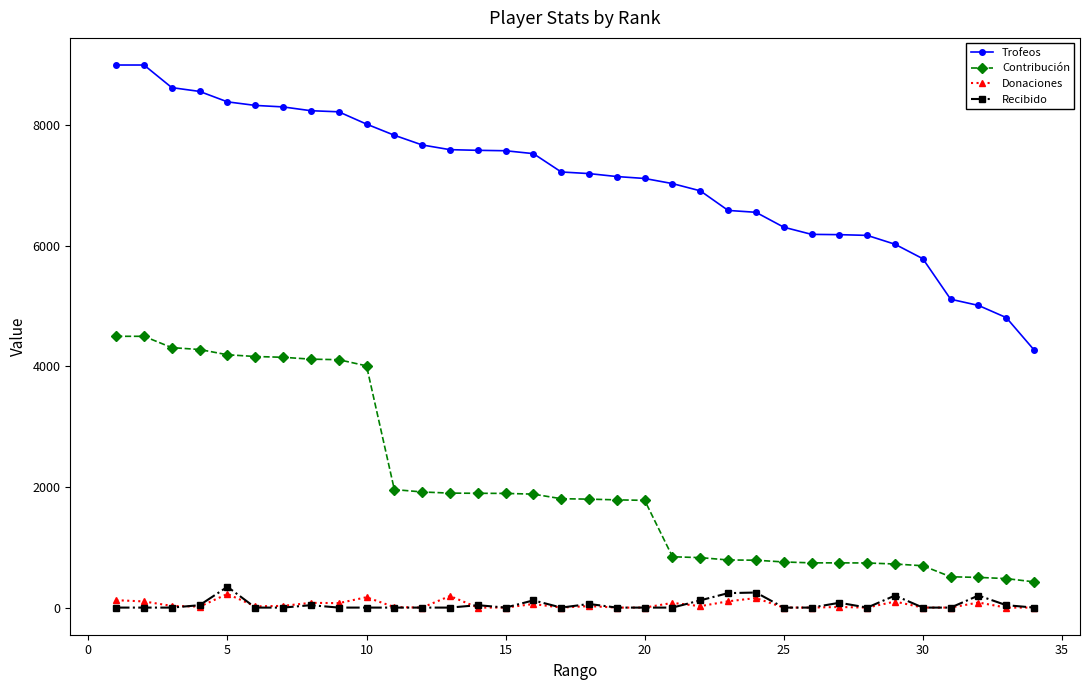

At how many categories does at least one series exceed 2842?

34